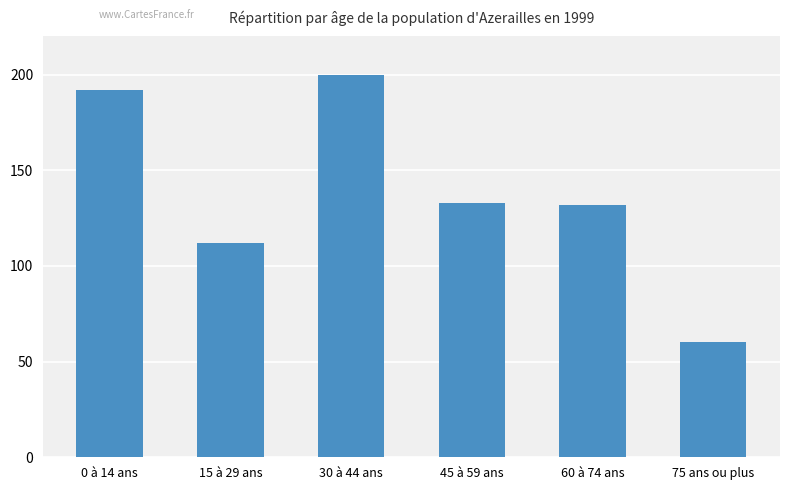

What is the difference between the values at 45 à 59 ans and 60 à 74 ans?

1